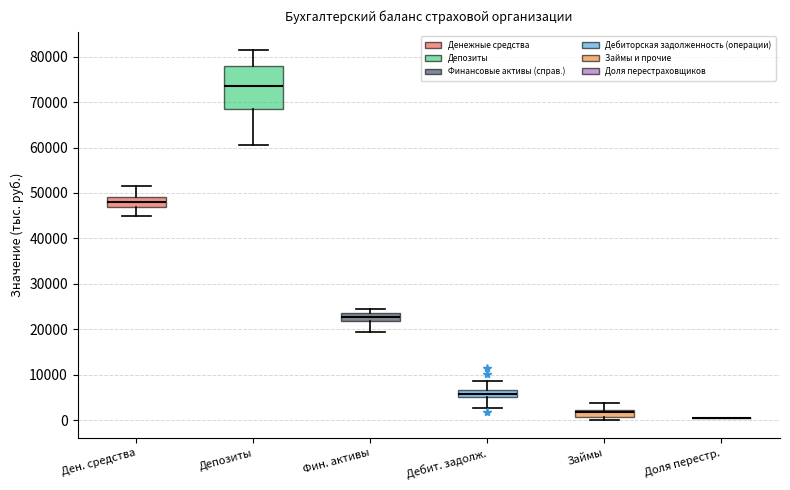

Which box is the tallest, from its lower edge to its upper edge?

Депозиты